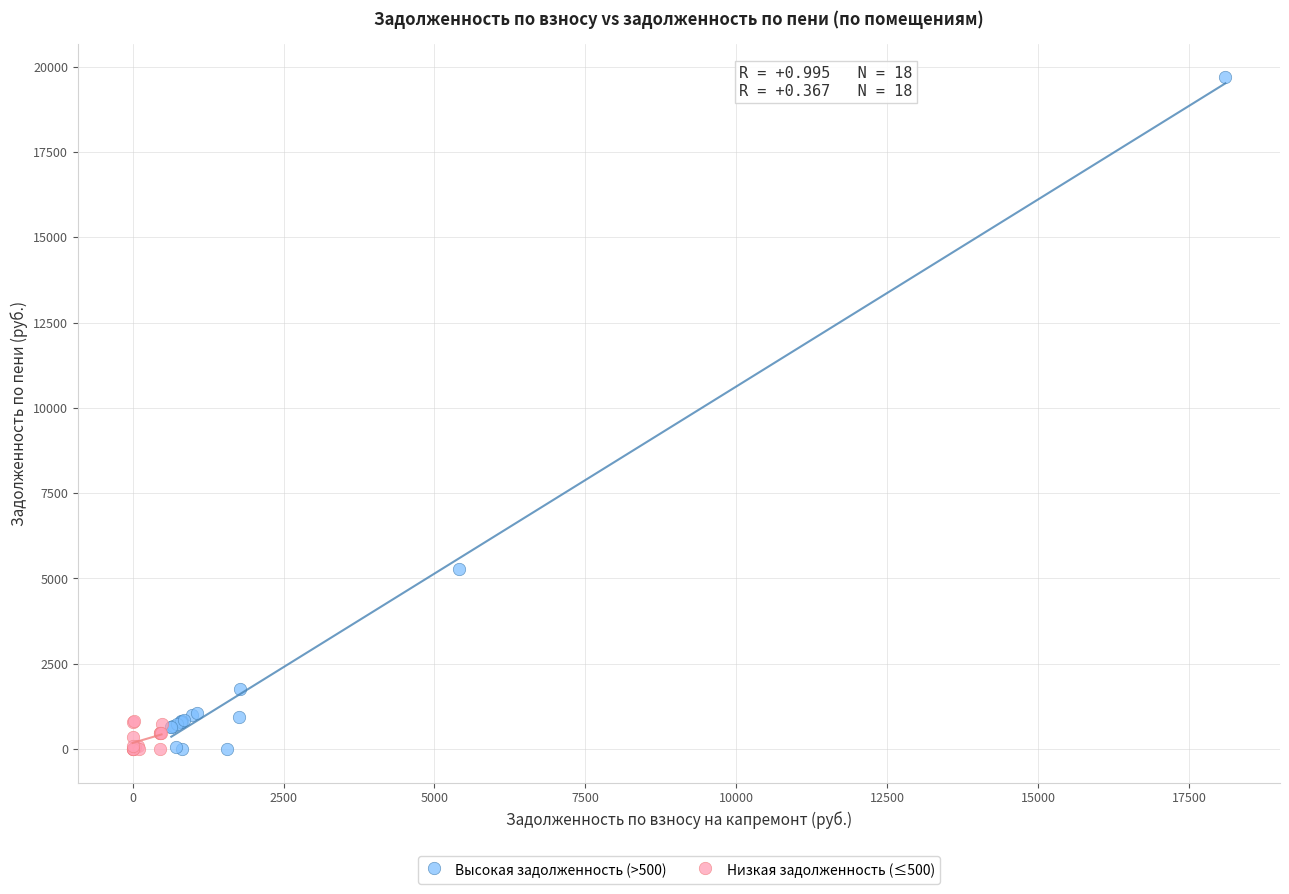

Which series contains the highest Y value?

Высокая задолженность (>500)